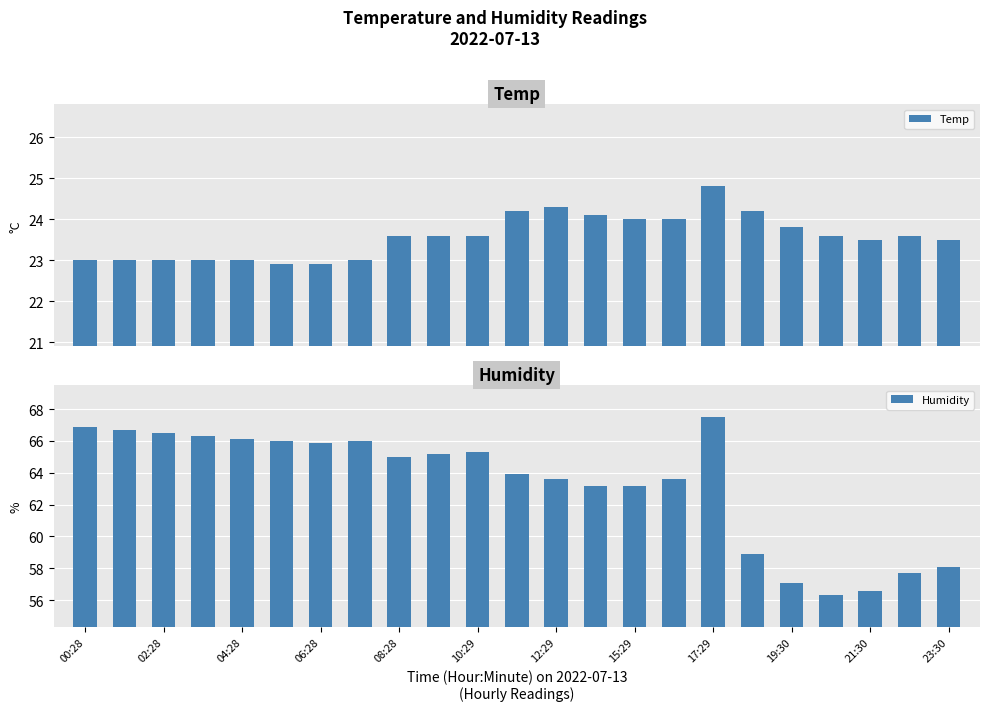

What is the value of the Humidity bar at the 2nd from the left?

66.7